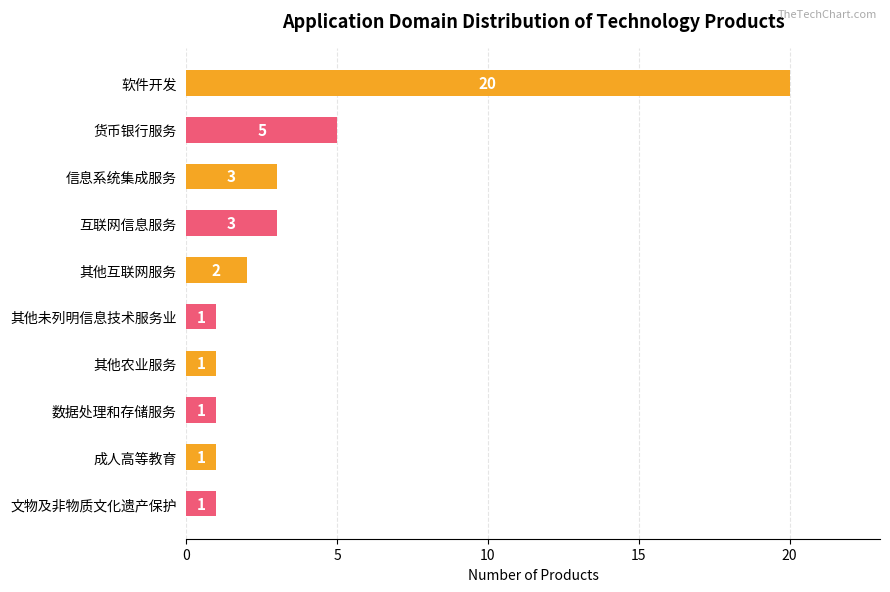

What is the label of the 2nd bar from the bottom?

成人高等教育